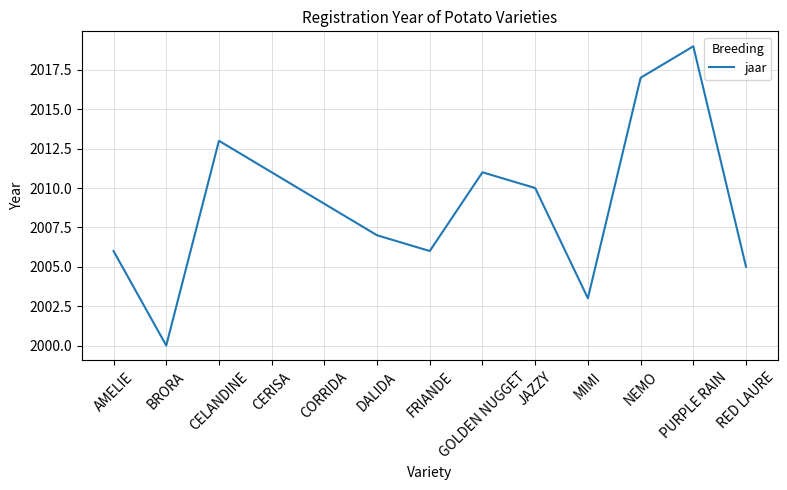

Between MIMI and CERISA, which is larger?

CERISA